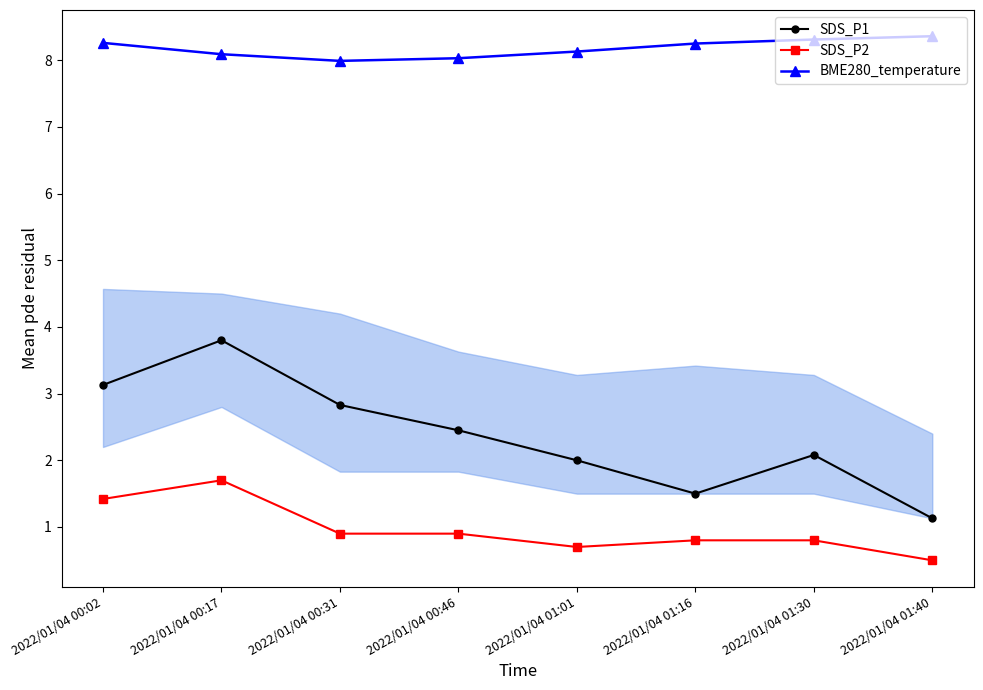

What is the label of the 4th point from the left?

2022/01/04 00:46